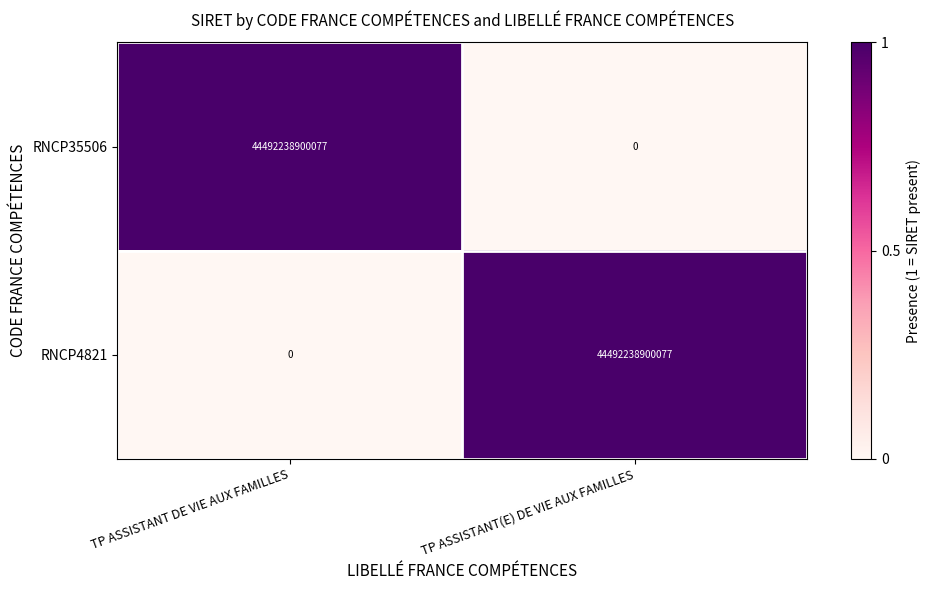

What is the difference between the highest and lowest values at TP ASSISTANT DE VIE AUX FAMILLES?

44492238900077